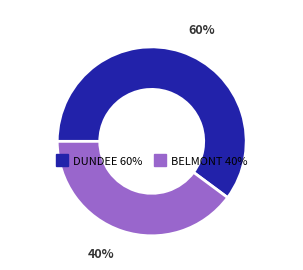

The BELMONT slice represents 46% of the pie. True or false?

False